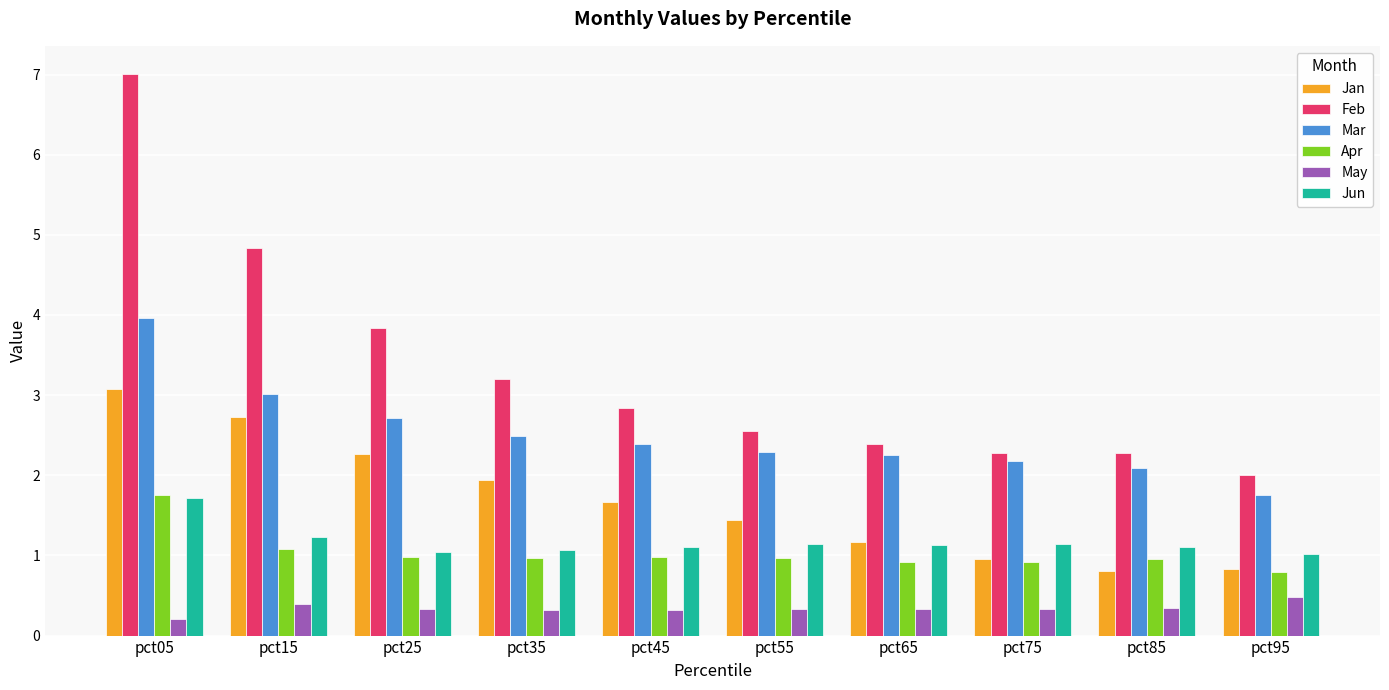

Is the value of Mar at pct95 greater than the value of May at pct75?

Yes